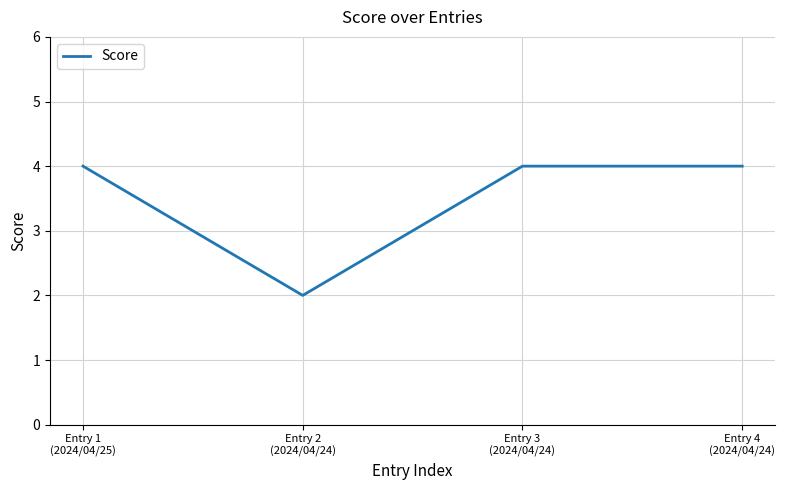

Is it true that the value at Entry 1
(2024/04/25) is 7?

False